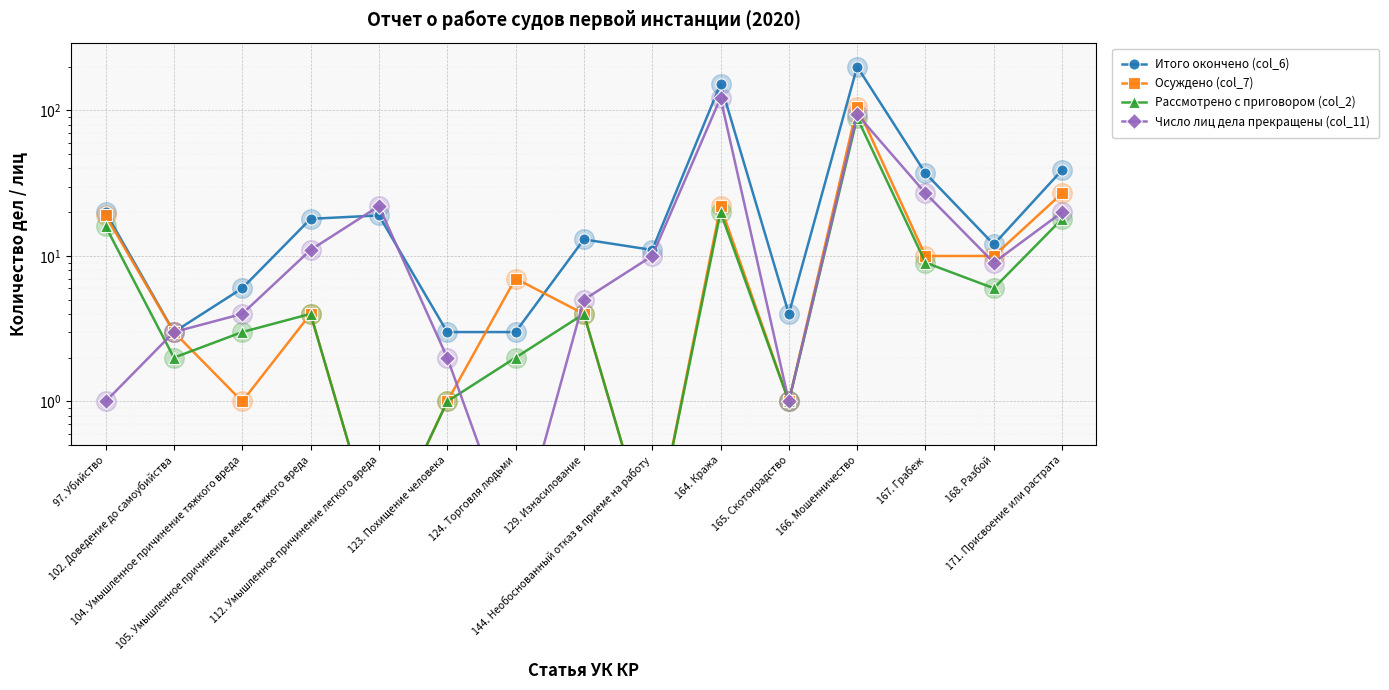

Which series has the largest total across all categories?

Итого окончено (col_6)